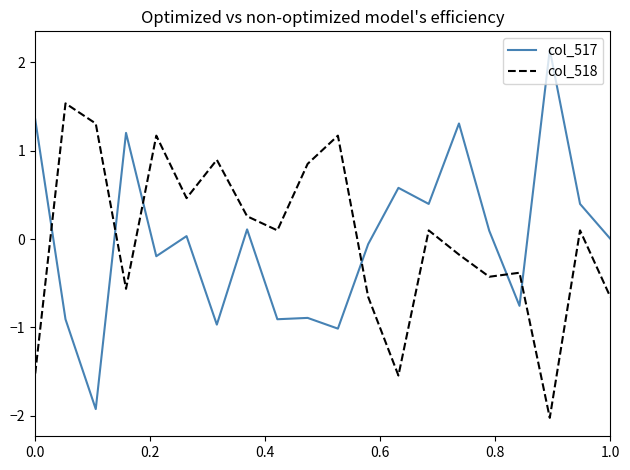

What is the maximum value for col_518?

1.5